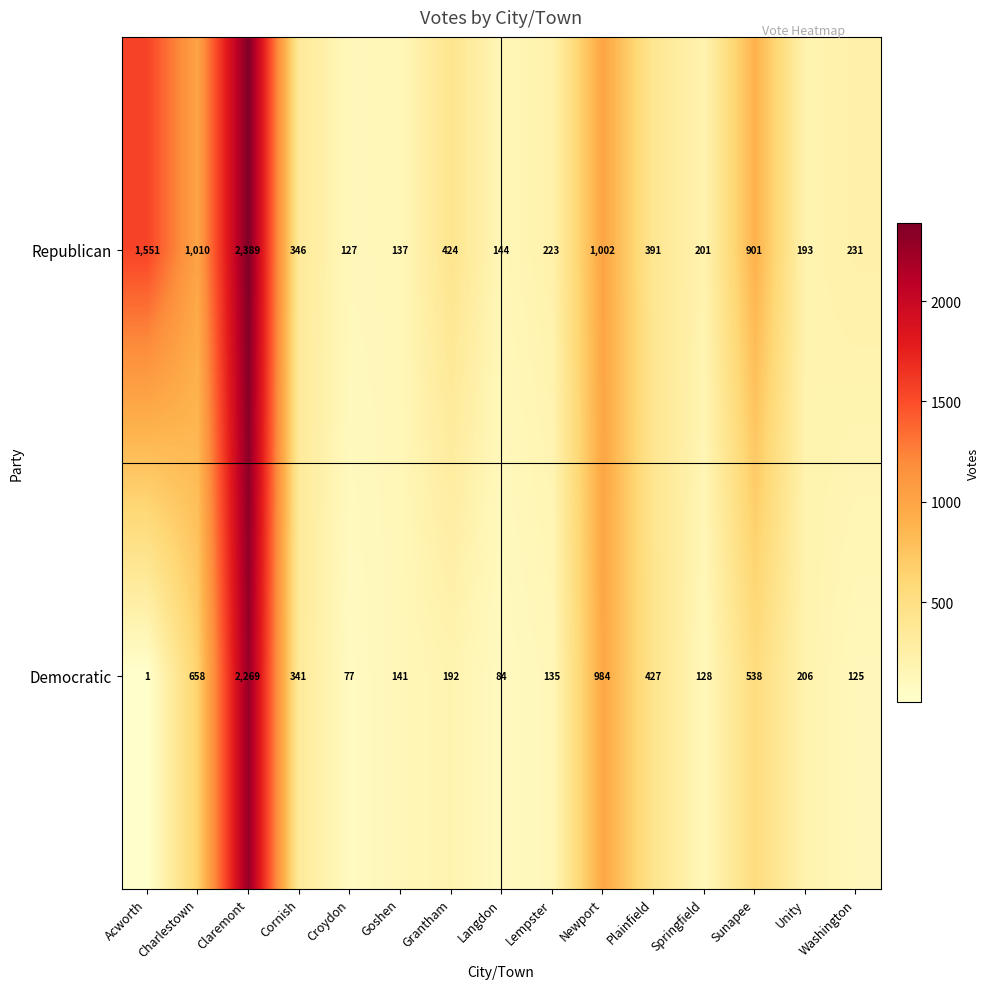

At which label does Republican first exceed 346?

Acworth